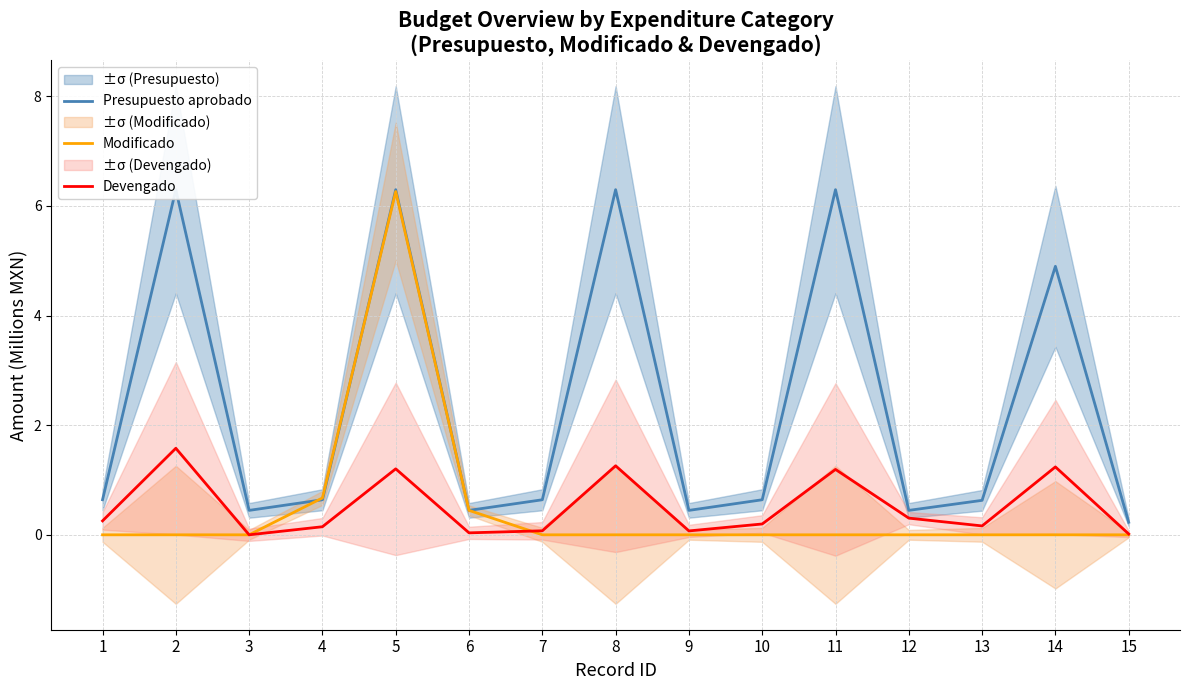

What are all the series names shown in the legend?

Presupuesto aprobado, Modificado, Devengado